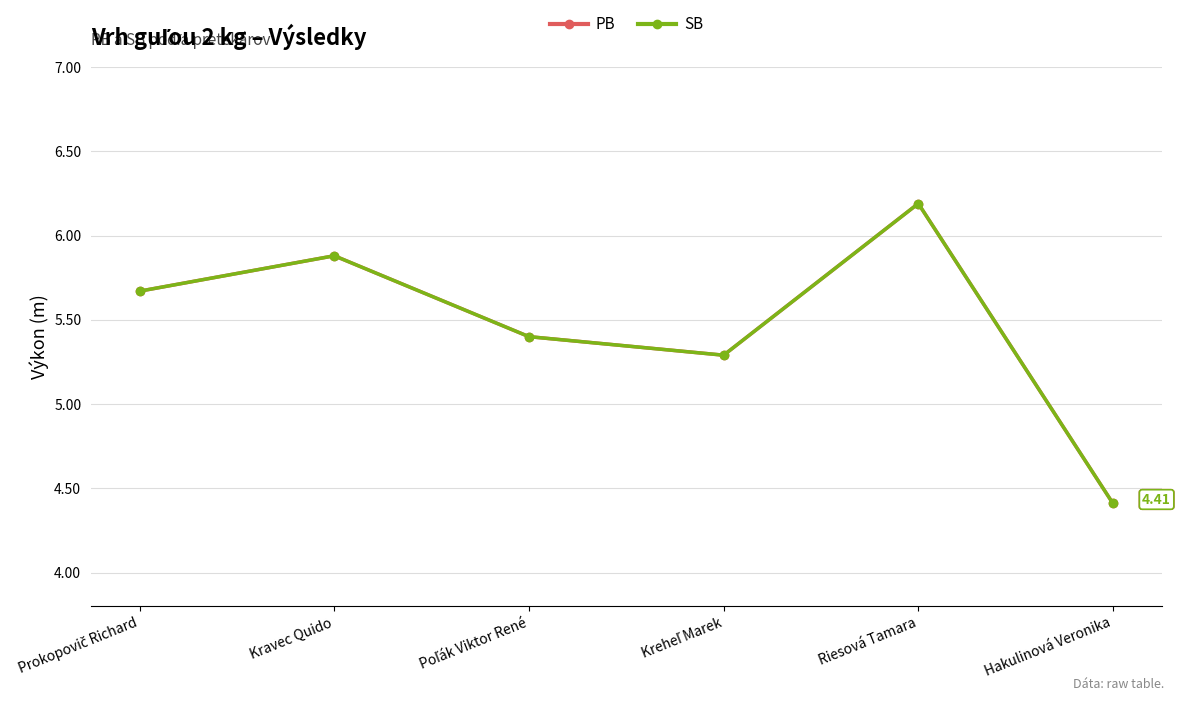

Does the chart have visible grid lines?

Yes